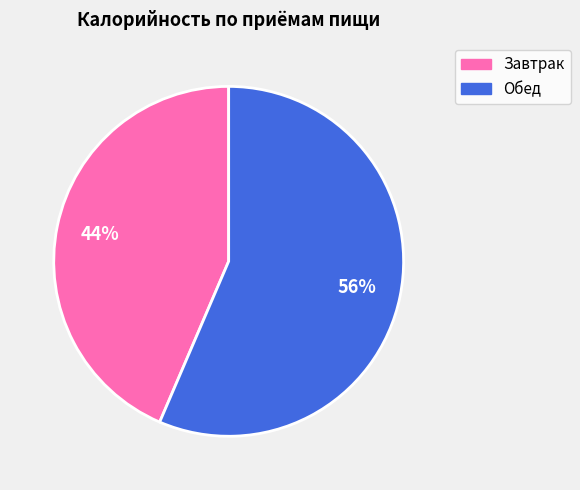

Approximately how many times larger is the value at Обед compared to Завтрак?

1.3